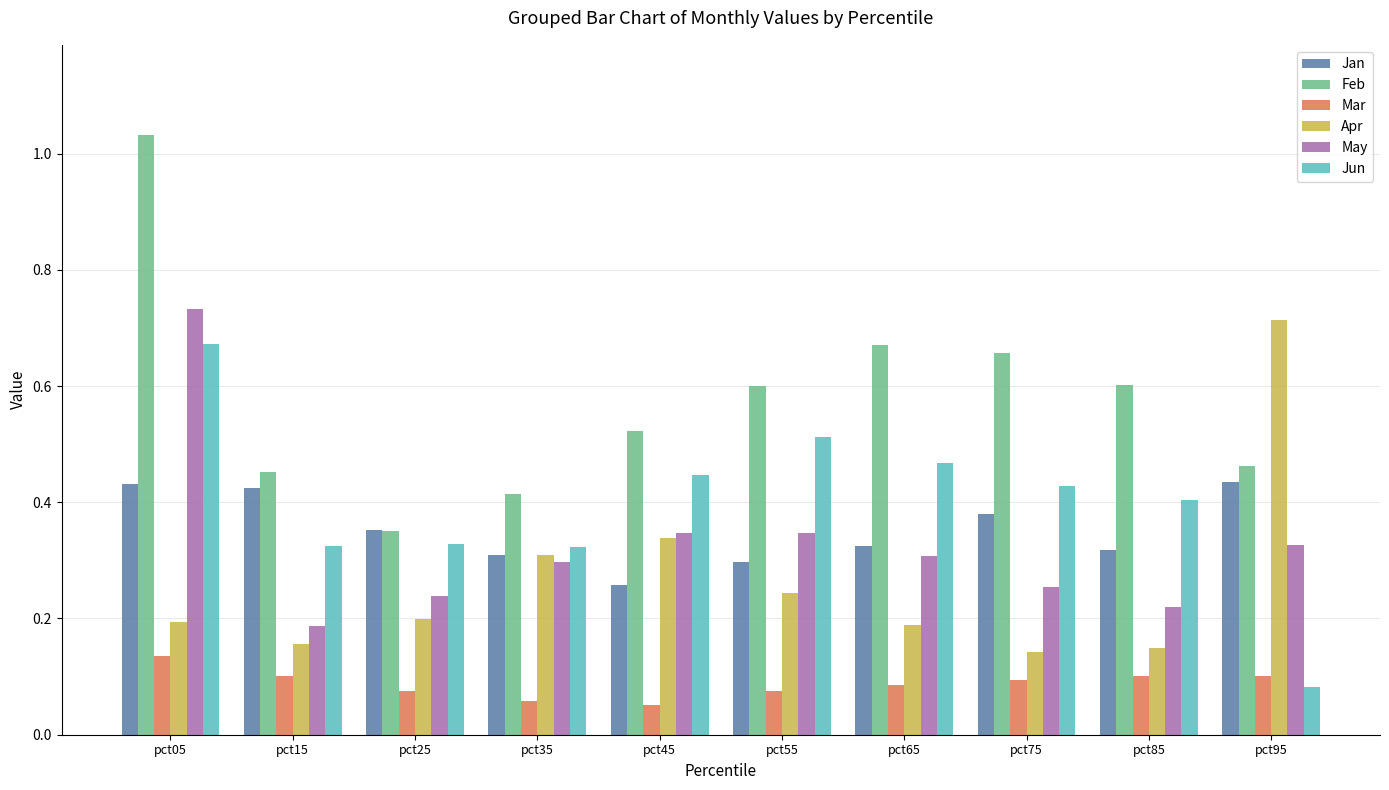

At which label does Mar reach its peak?

pct05